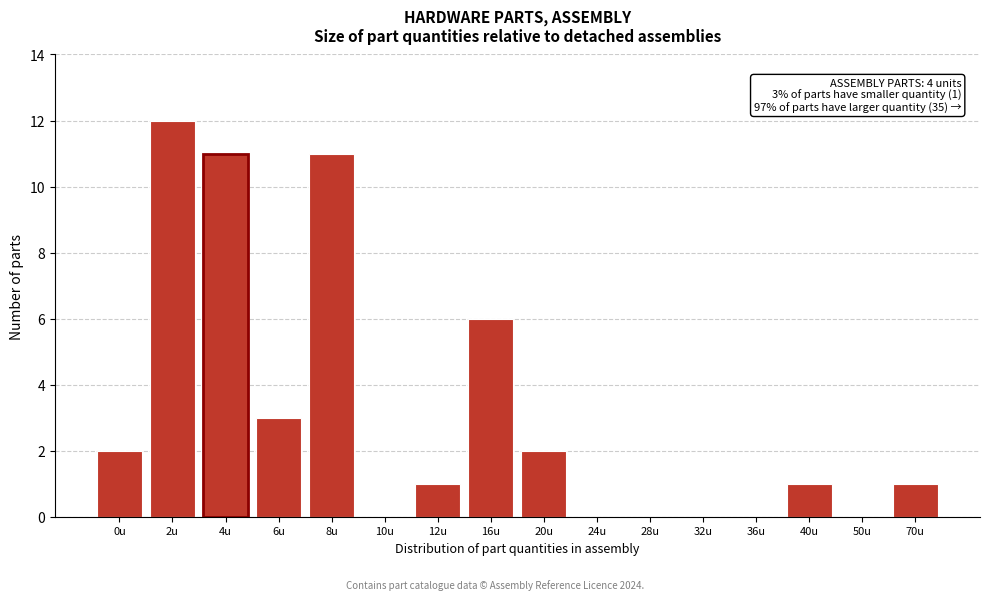

Reading left to right, what are all the values shown in this chart?

0u=2	2u=12	4u=11	6u=3	8u=11	10u=0	12u=1	16u=6	20u=2	24u=0	28u=0	32u=0	36u=0	40u=1	50u=0	70u=1